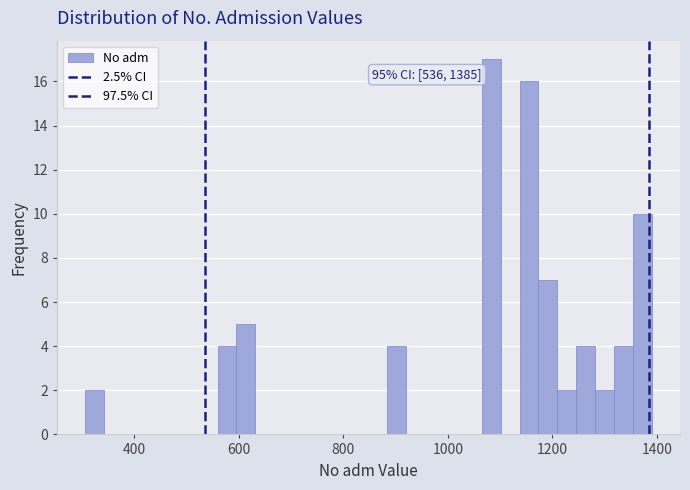

Around what value on the x-axis is the tallest bar? Give the approximate position of its centre, as read against the axis.

1080